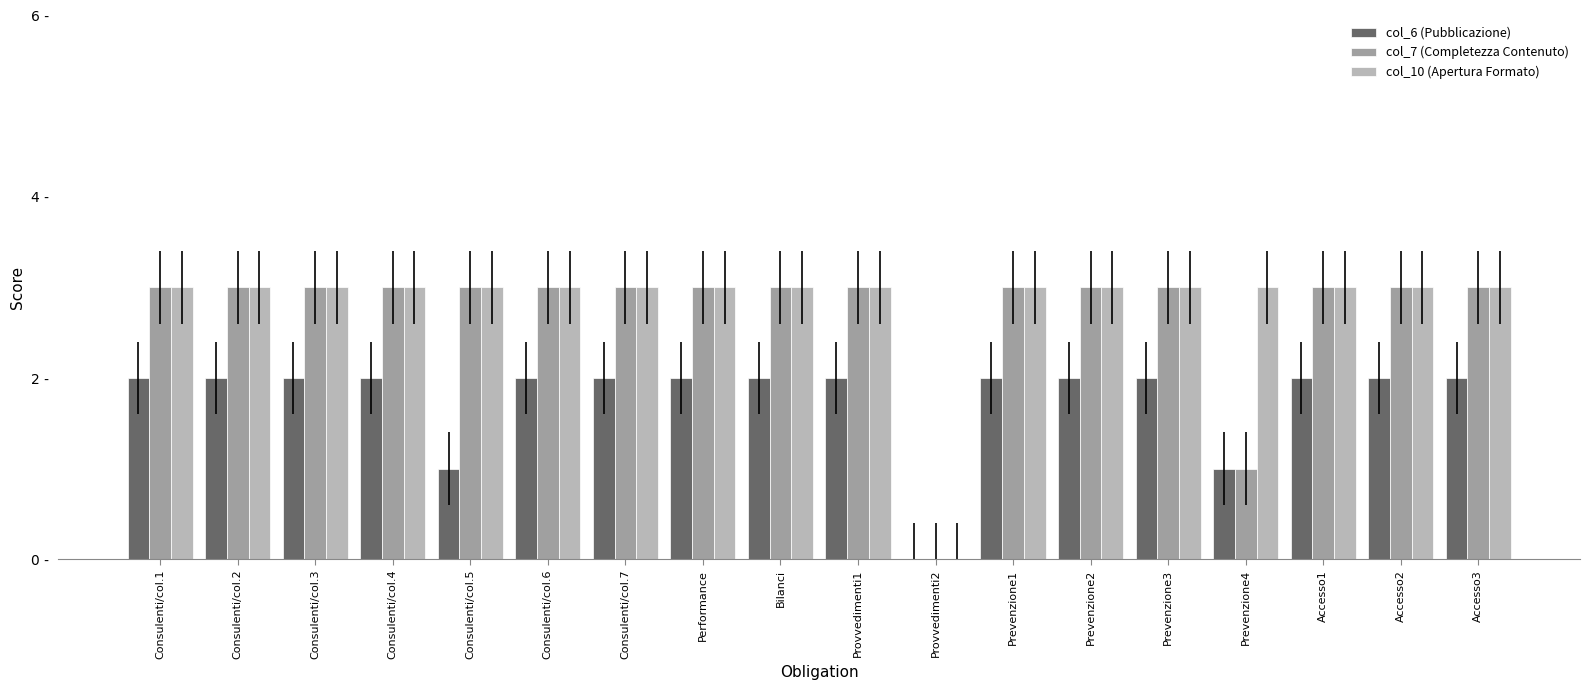

Are the bars horizontal?

No